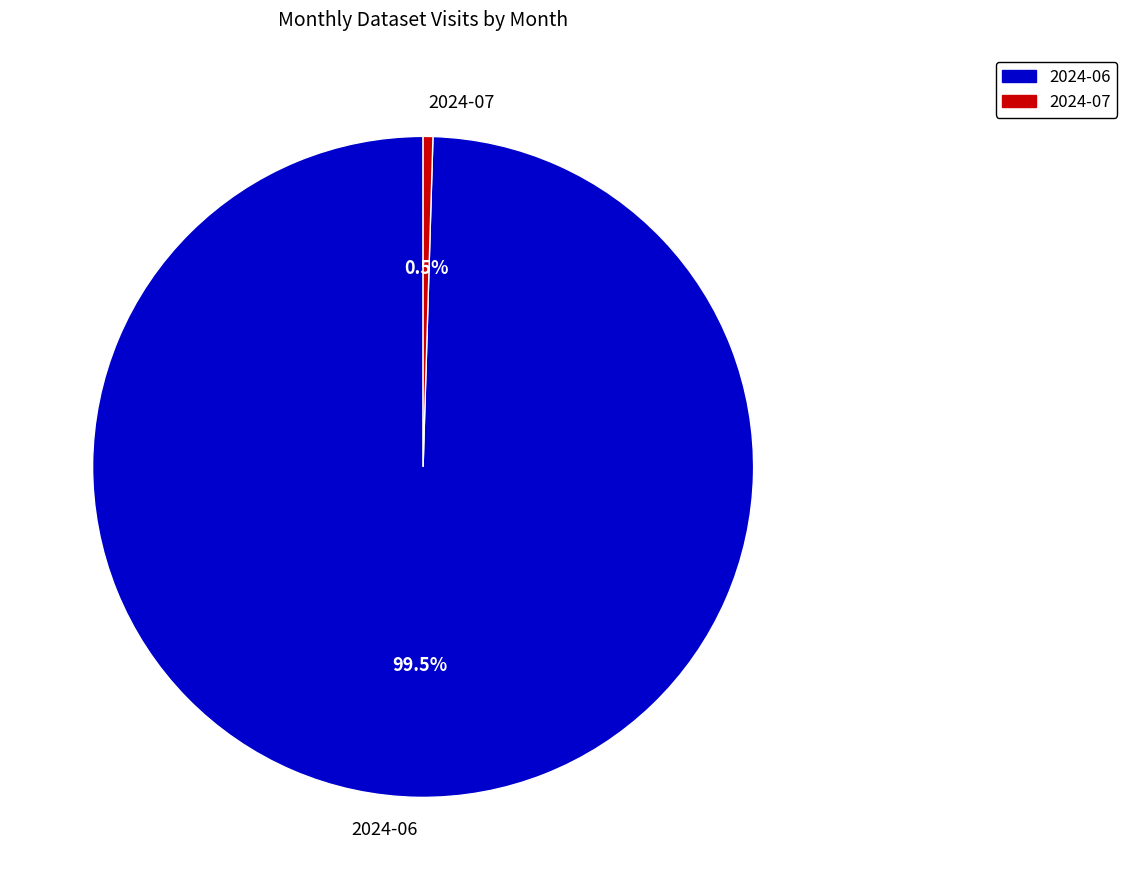

Approximately how many times larger is the value at 2024-06 compared to 2024-07?

209.5